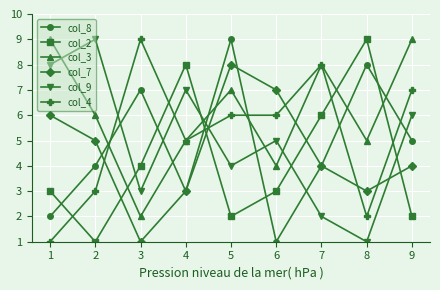

True or false: col_2 has a value of 1 at 9.

False